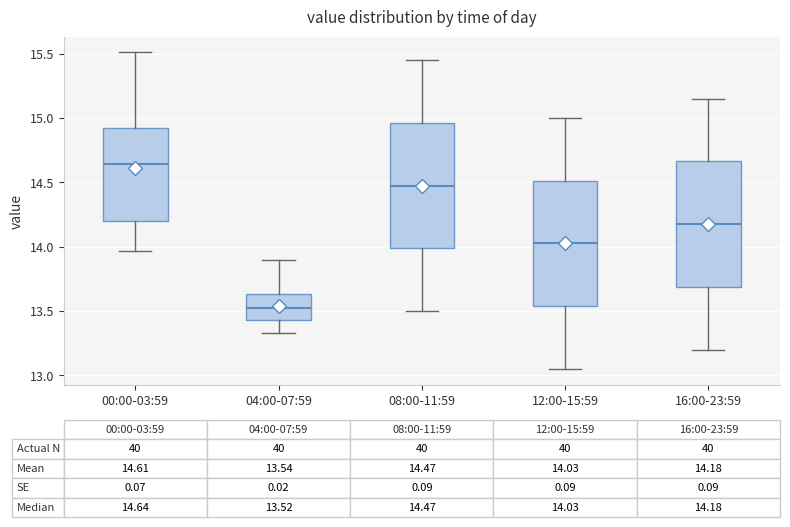

Which box's median line is the highest?

00:00-03:59